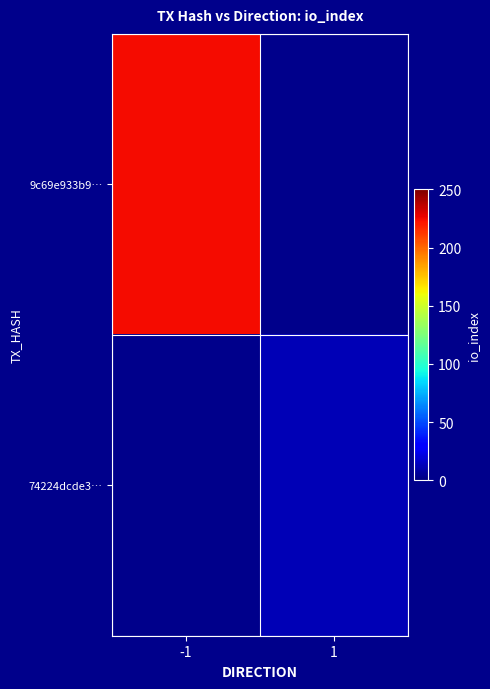

How many distinct data groups are displayed?

2